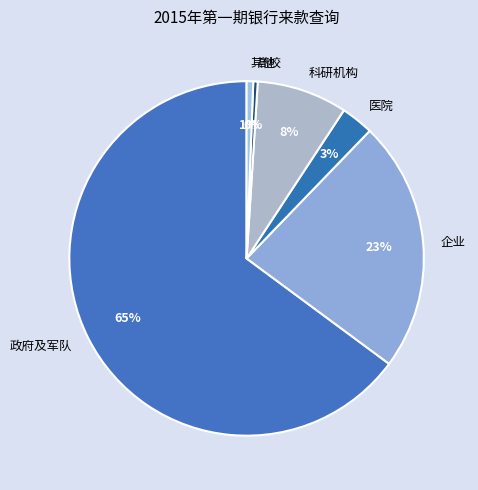

True or false: 政府及军队 accounts for 65% of the total.

True